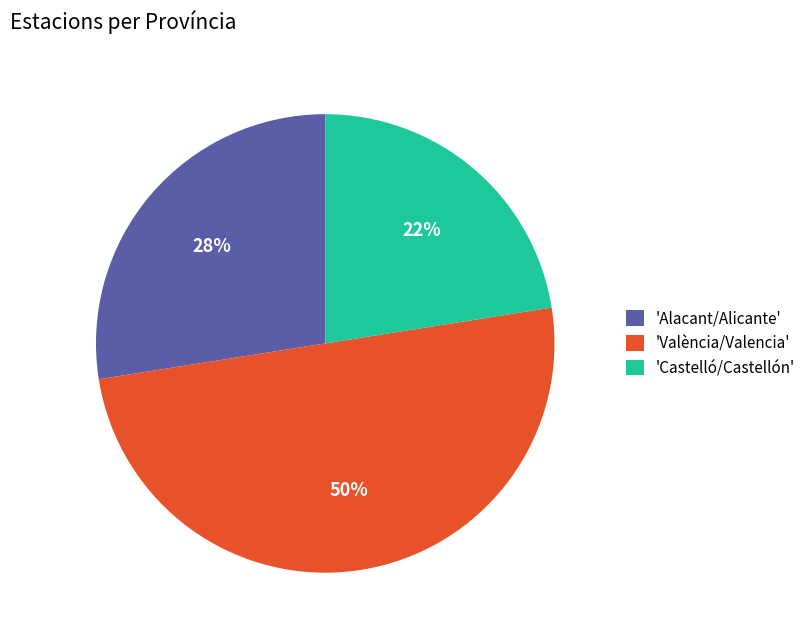

What is the ratio of the value at 'Castelló/Castellón' to the value at 'Alacant/Alicante'?

0.8